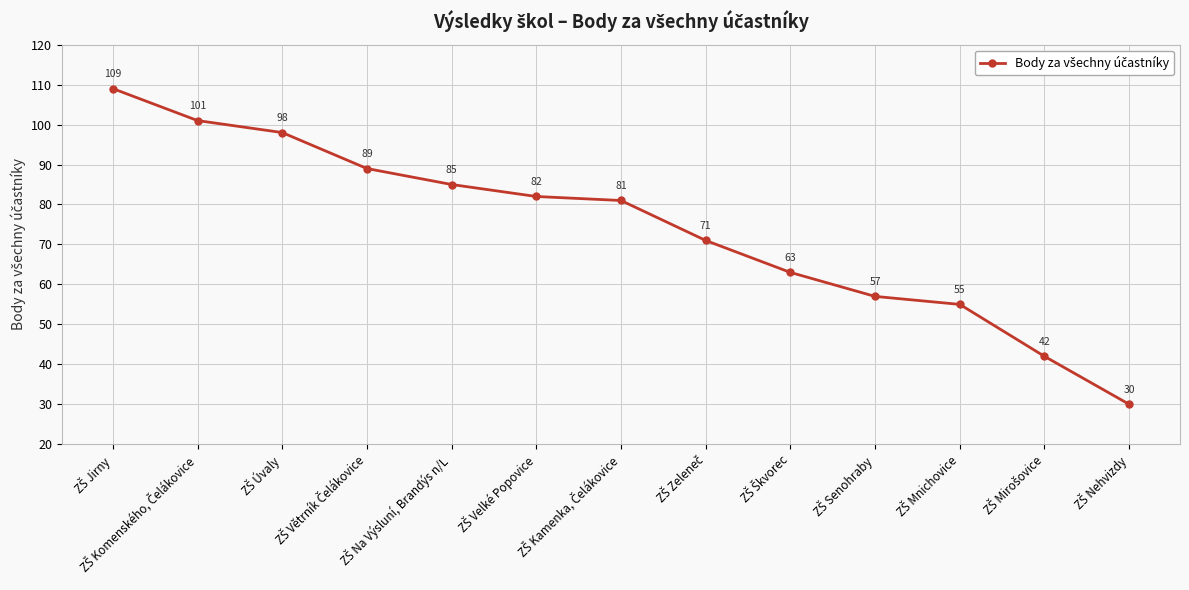

What is the maximum value shown in the chart?

109